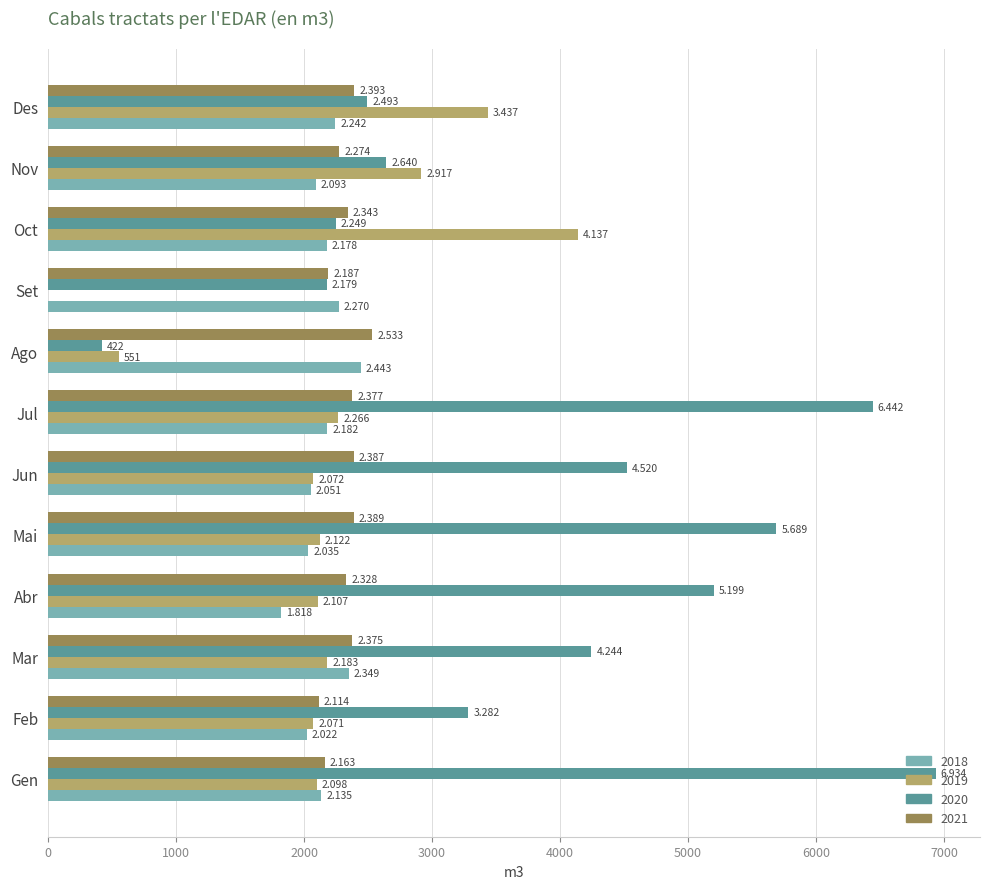

What is the difference between the second highest and second lowest values in the 2020 series?

4263